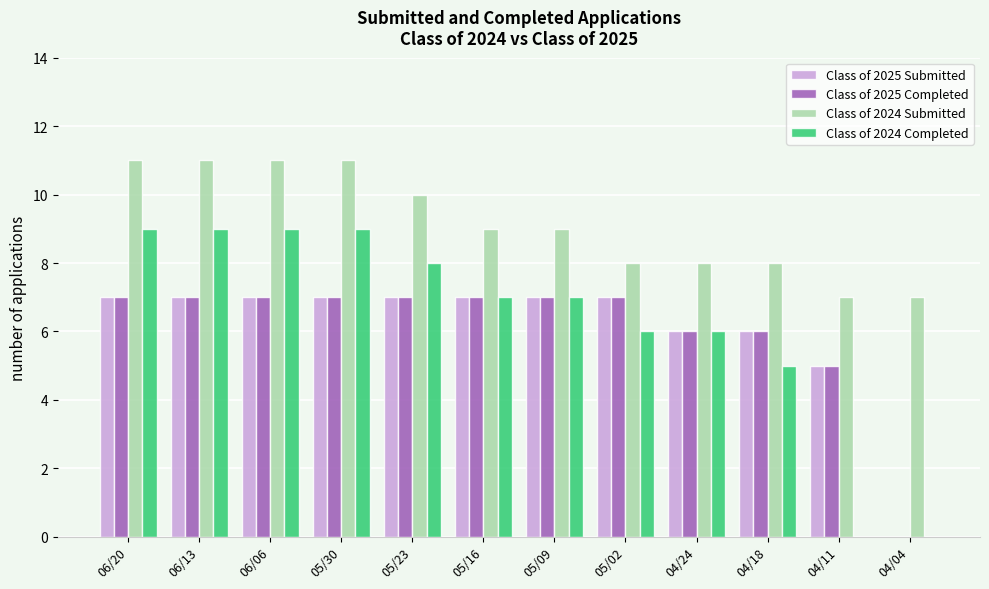

True or false: Class of 2024 Completed has a value of 6 at 04/24.

True